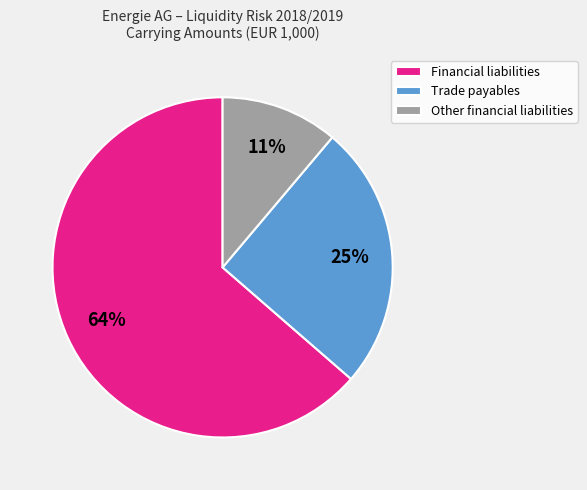

Which slice is the smallest?

Other financial liabilities